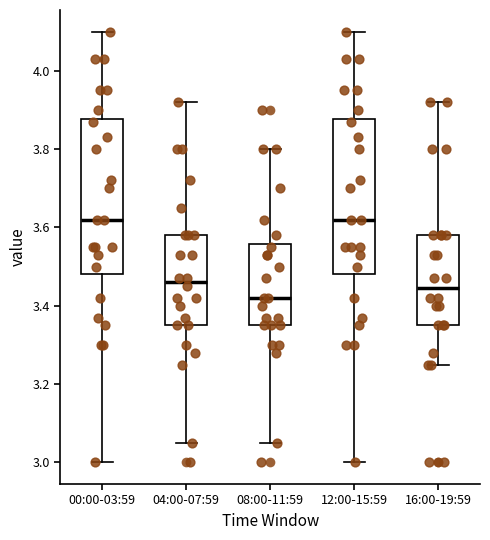

Where is the lower edge of the box for 08:00-11:59 on the y-axis? The values are not printed on the chart, so give them approximately, as read against the axis.

3.36